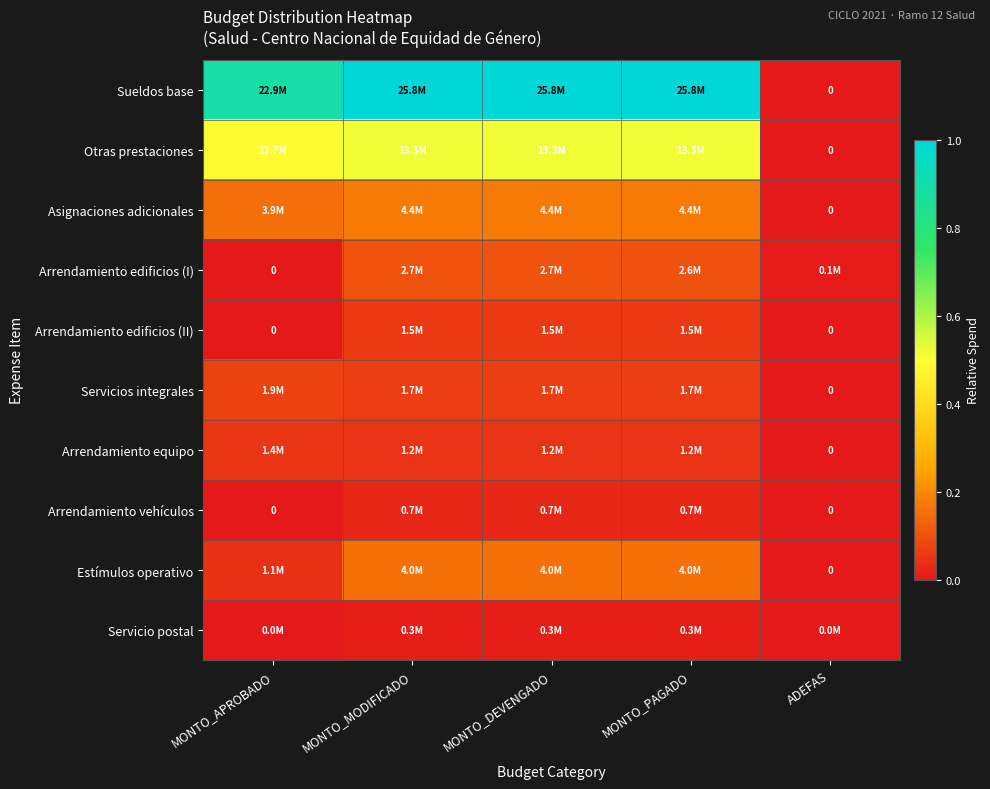

The value of Arrendamiento edificios (II) at MONTO_PAGADO is 0.1. True or false?

False